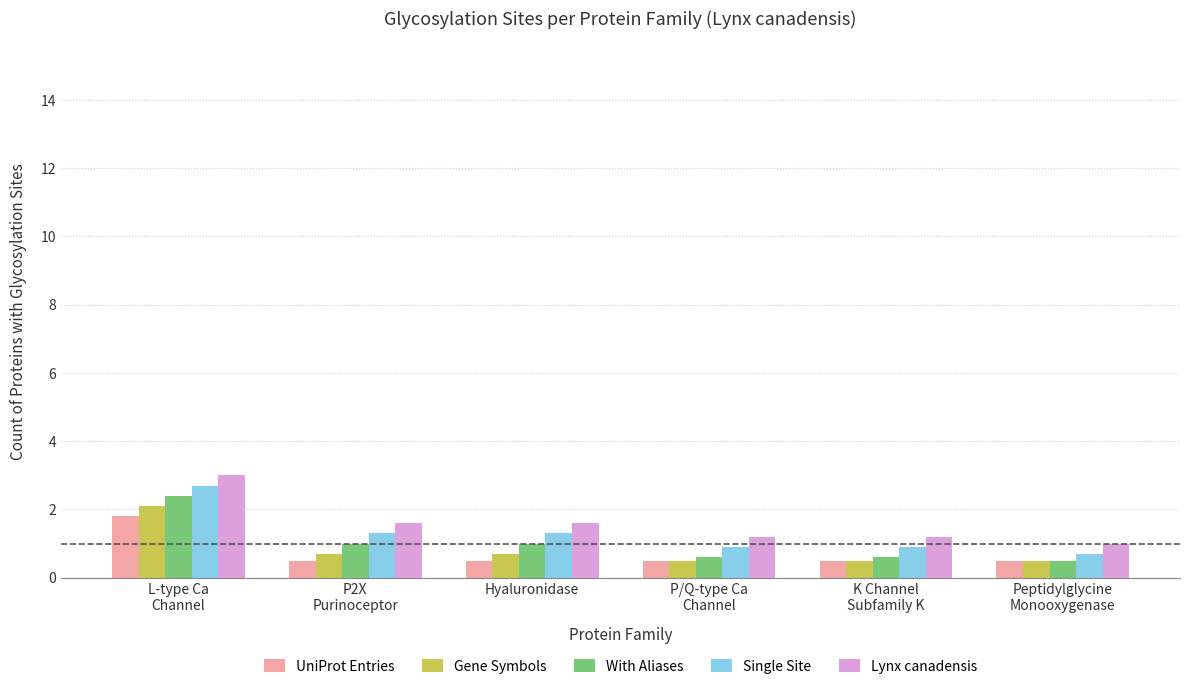

What is the difference between the maximum and minimum values in the Single Site series?

2.0